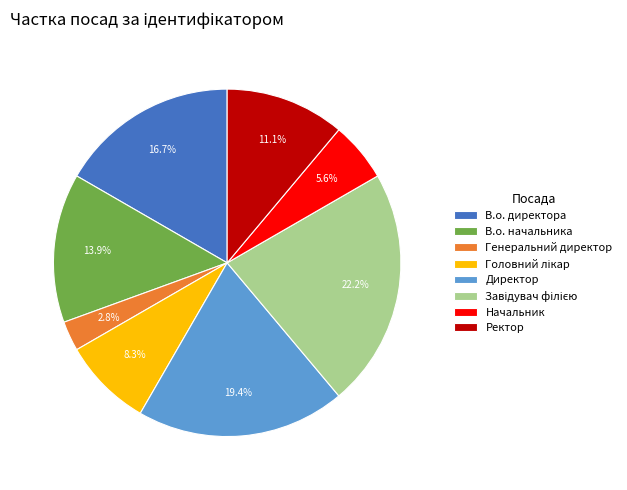

Which has a higher value, Ректор or В.о. начальника?

В.о. начальника